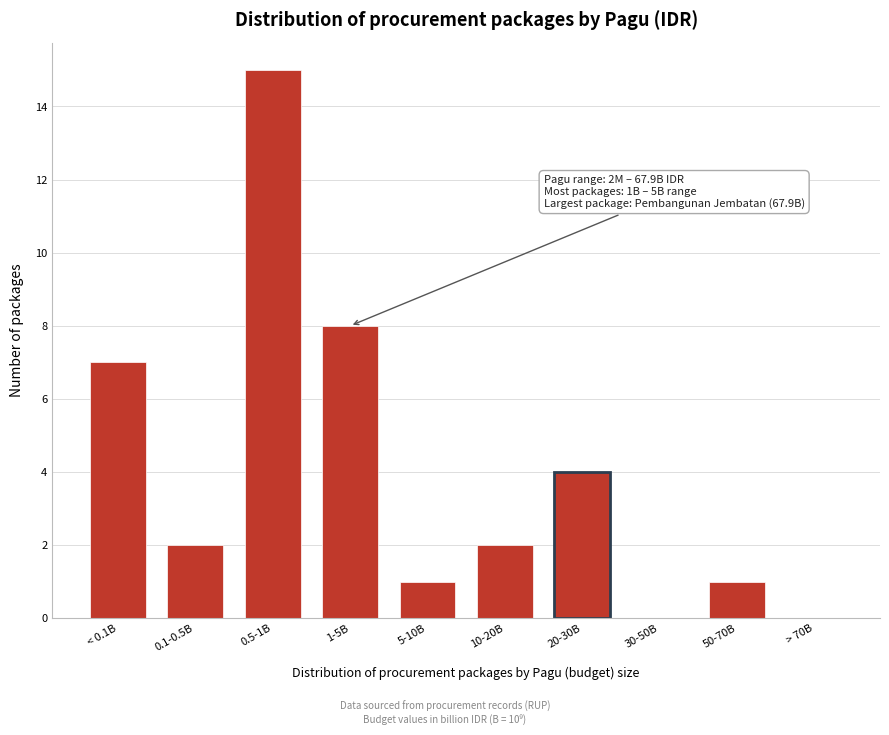

Reading left to right, extract all data points from this chart.

< 0.1B=7	0.1-0.5B=2	0.5-1B=15	1-5B=8	5-10B=1	10-20B=2	20-30B=4	30-50B=0	50-70B=1	> 70B=0